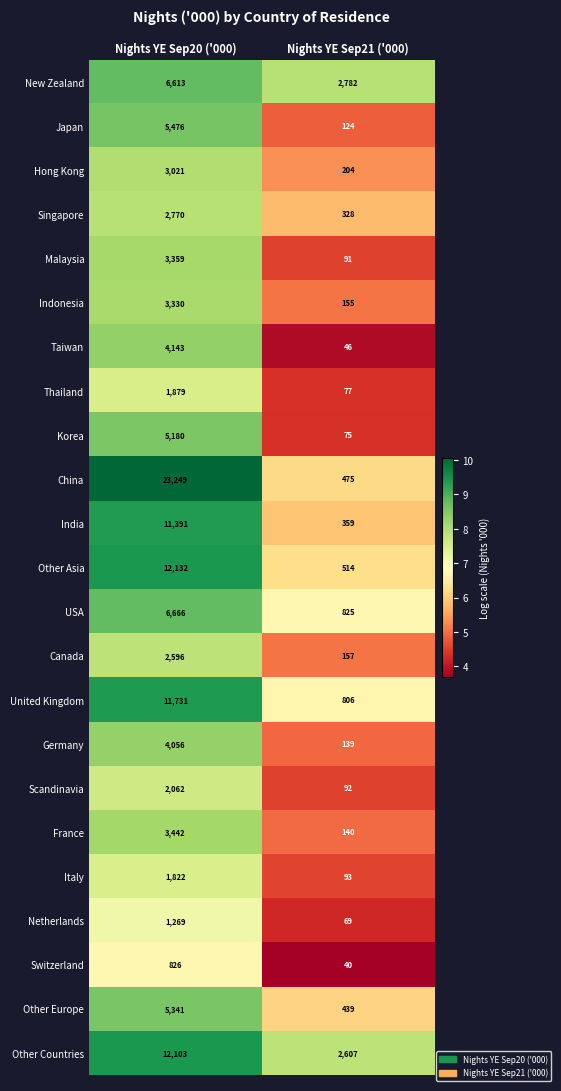

List the labels in order of USA value, largest first.

Nights YE Sep20 ('000), Nights YE Sep21 ('000)